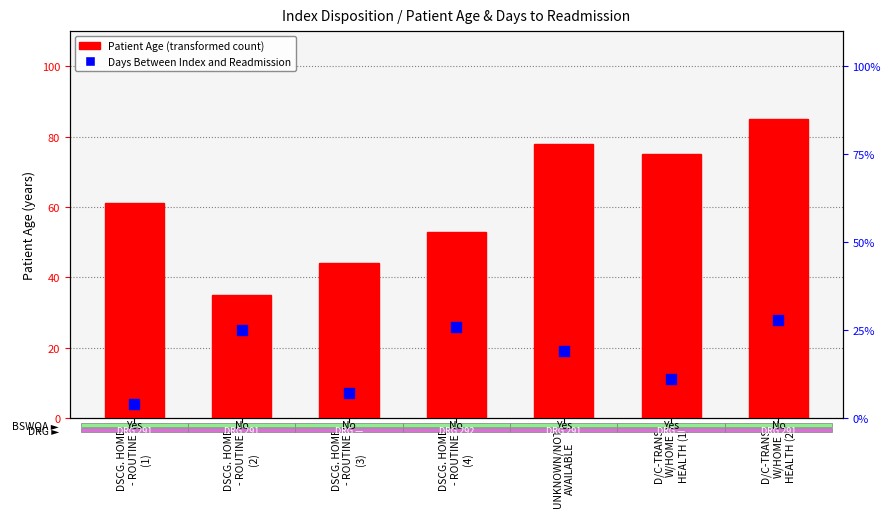

Is the value of Days Between Index and Readmission at DSCG. HOME
- ROUTINE
(2) greater than the value of Patient Age at D/C-TRANS
W/HOME
HEALTH (1)?

No